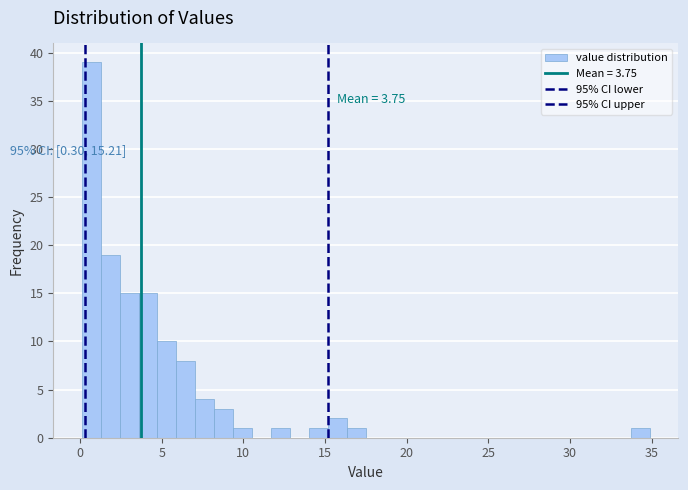

Around what value on the x-axis is the tallest bar? Give the approximate position of its centre, as read against the axis.

0.5